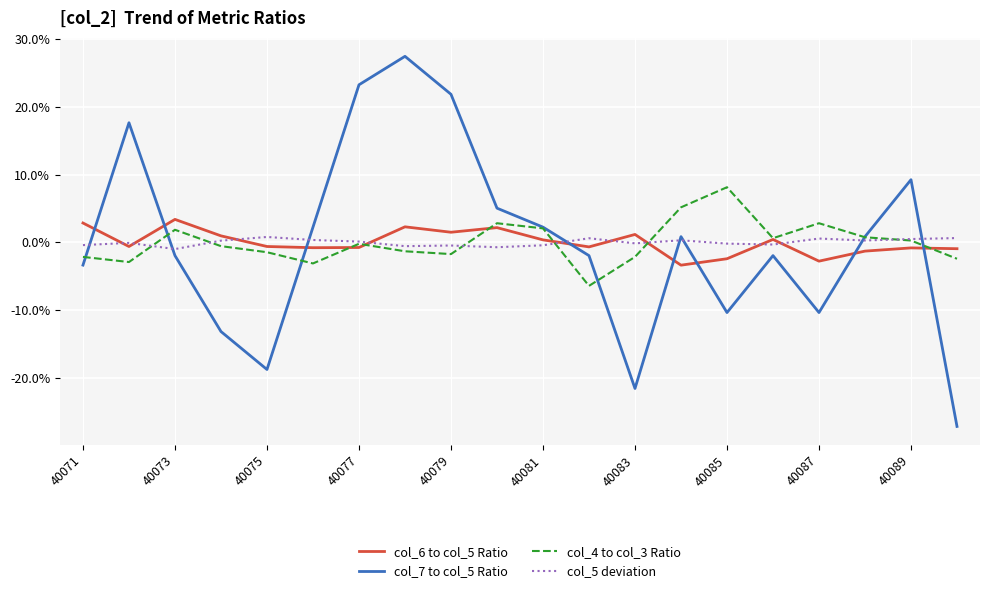

List the series in order of their peak value, highest first.

col_7 to col_5 Ratio, col_4 to col_3 Ratio, col_6 to col_5 Ratio, col_5 deviation